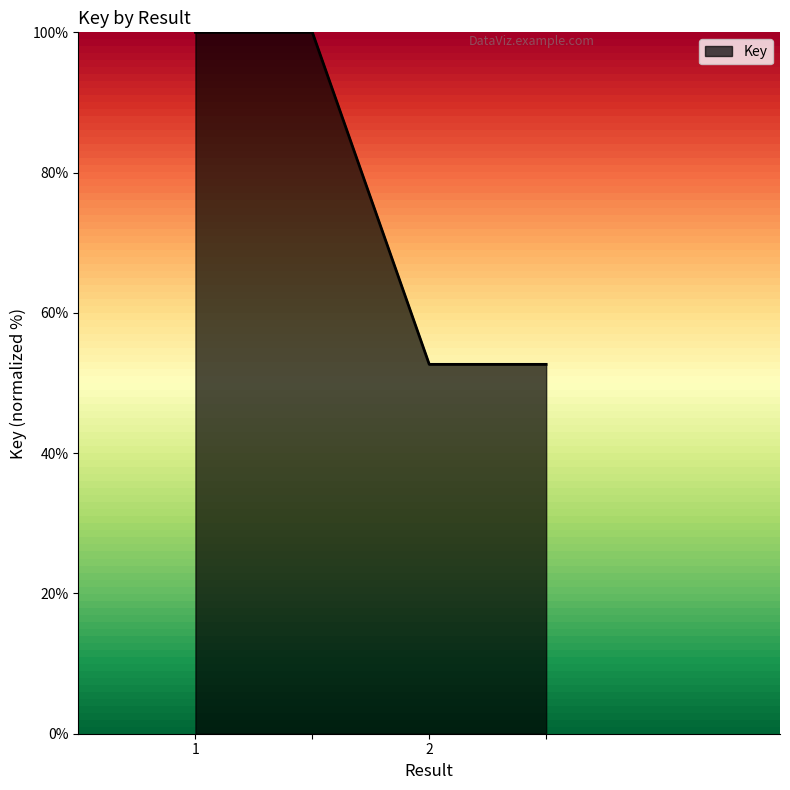

How many distinct data groups are displayed?

1